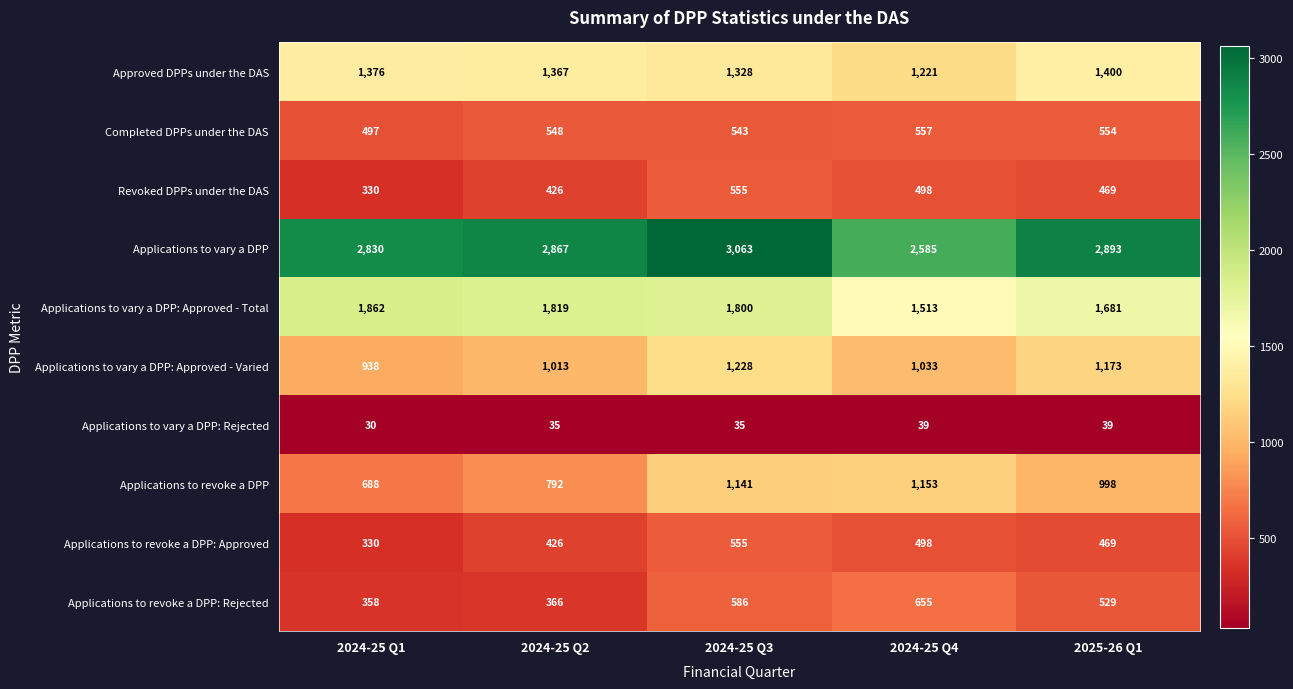

How many series are shown in this chart?

10